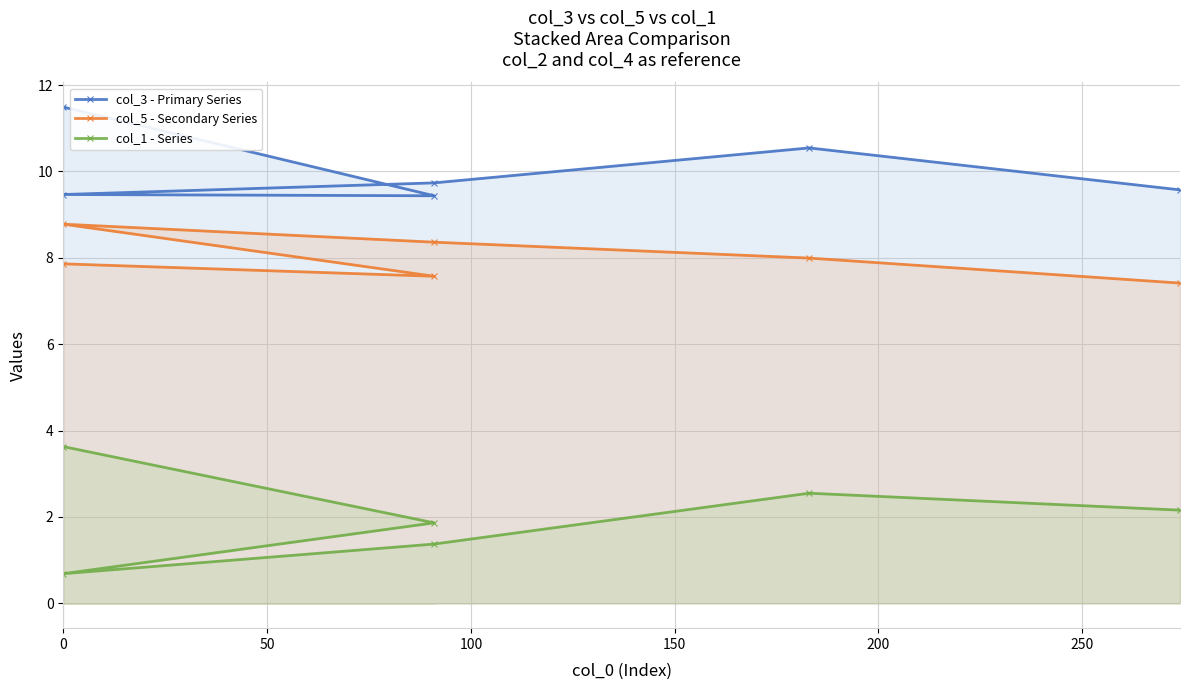

The value of col_3 - Primary Series at 250 is 13.1. True or false?

False